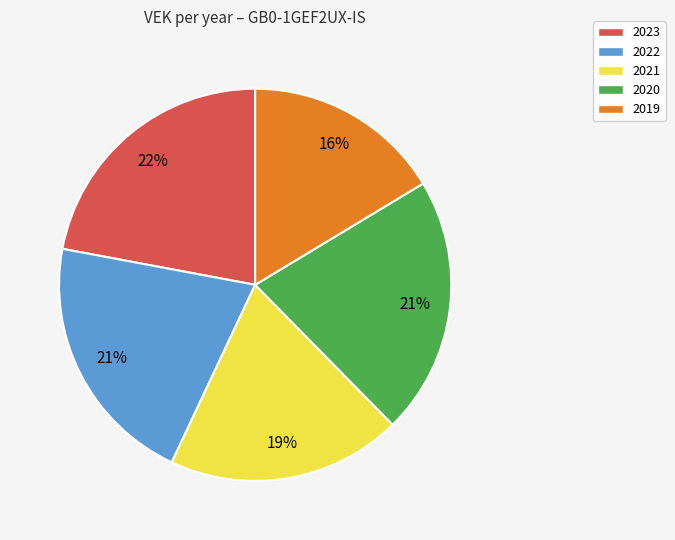

Which has a higher value, 2020 or 2023?

2023